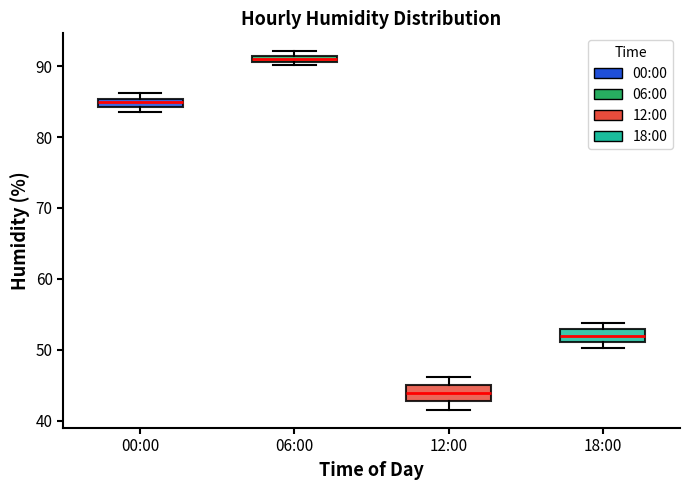

Which box has the lowest median line?

12:00